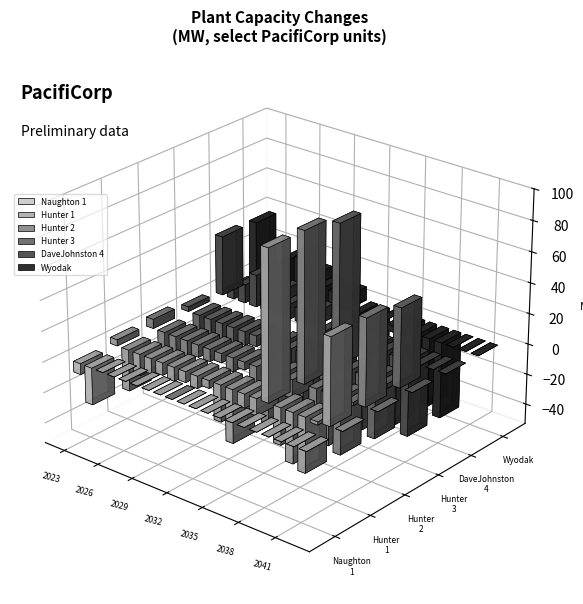

The value of Wyodak at 2040 is 0. True or false?

True